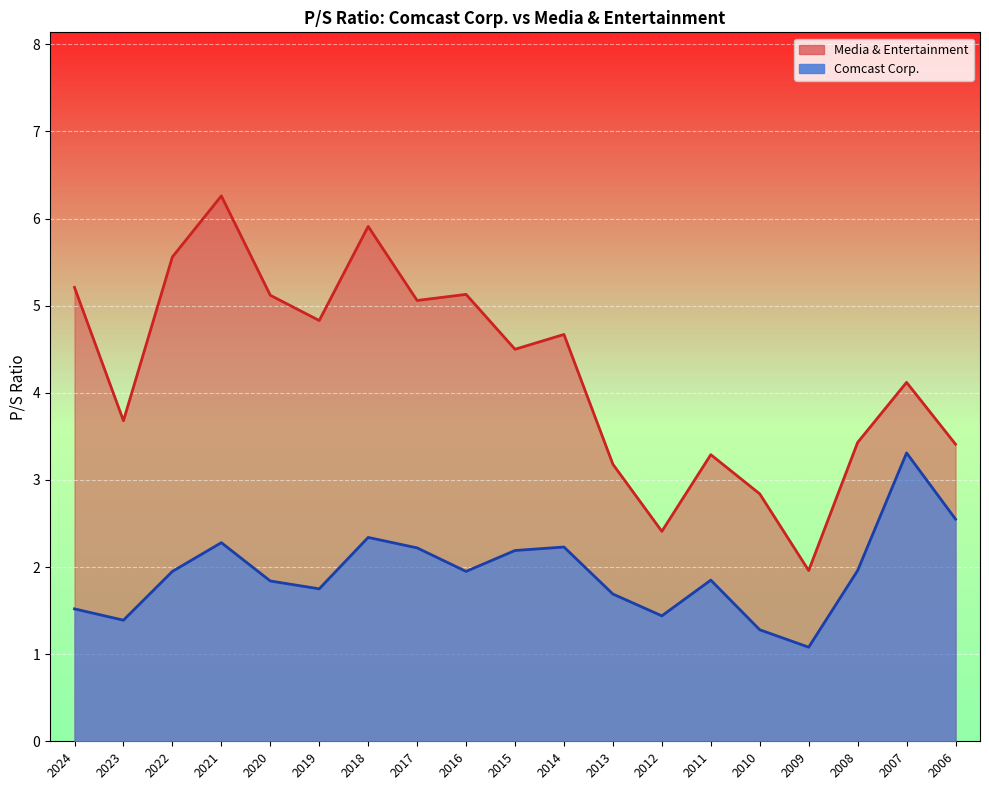

Rank the series by their average value, from highest to lowest.

Media & Entertainment, Comcast Corp.